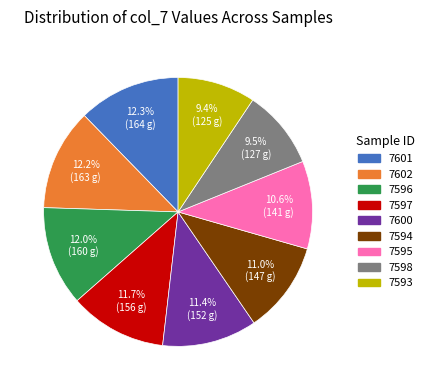

Does any single category account for the majority?

No